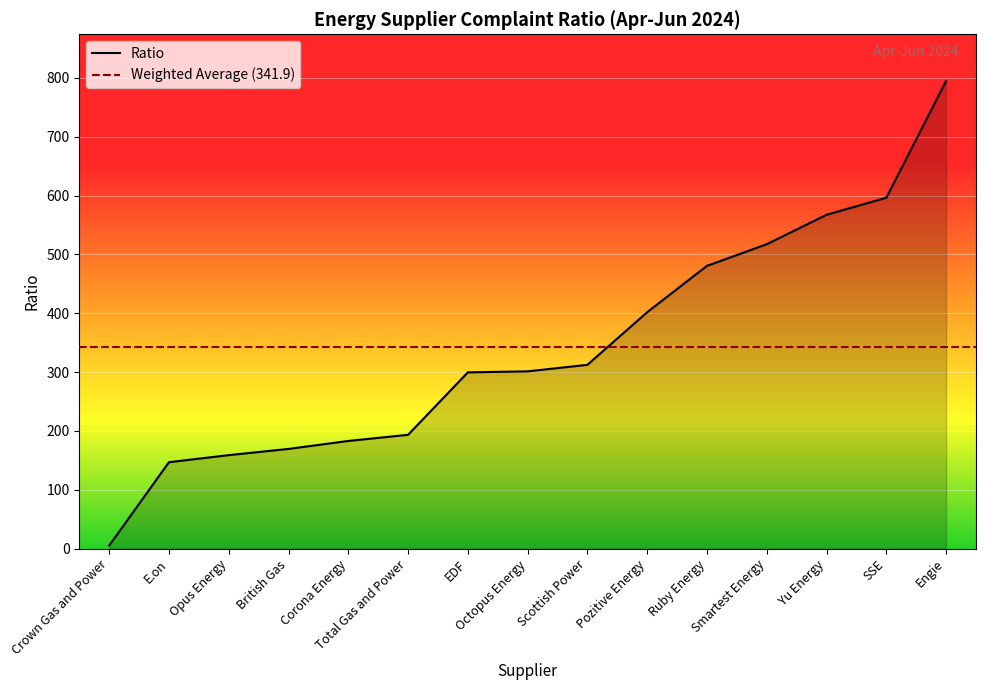

What is the greatest value displayed?

794.8